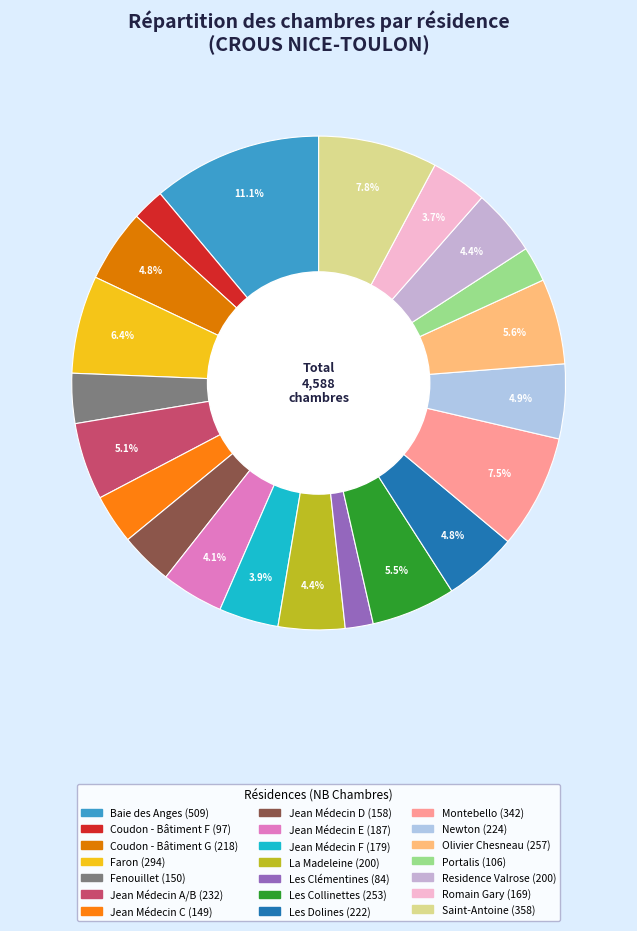

Does Coudon - Bâtiment F represent more than half of the total?

No